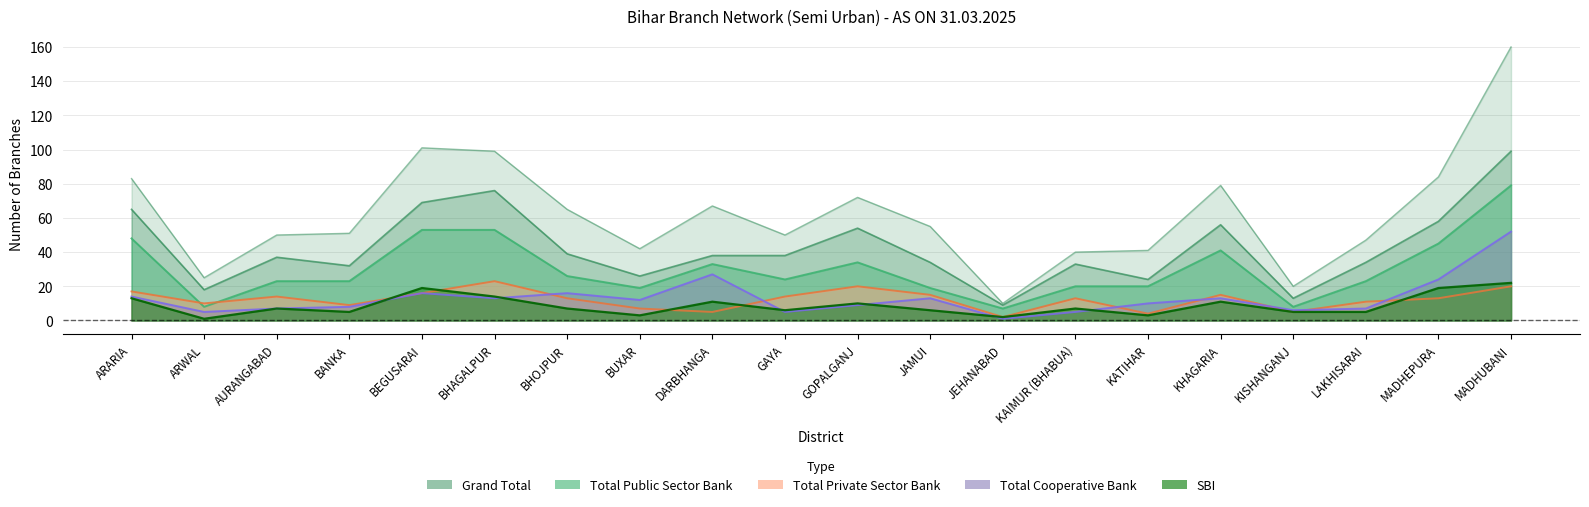

What is the smallest value displayed?

1